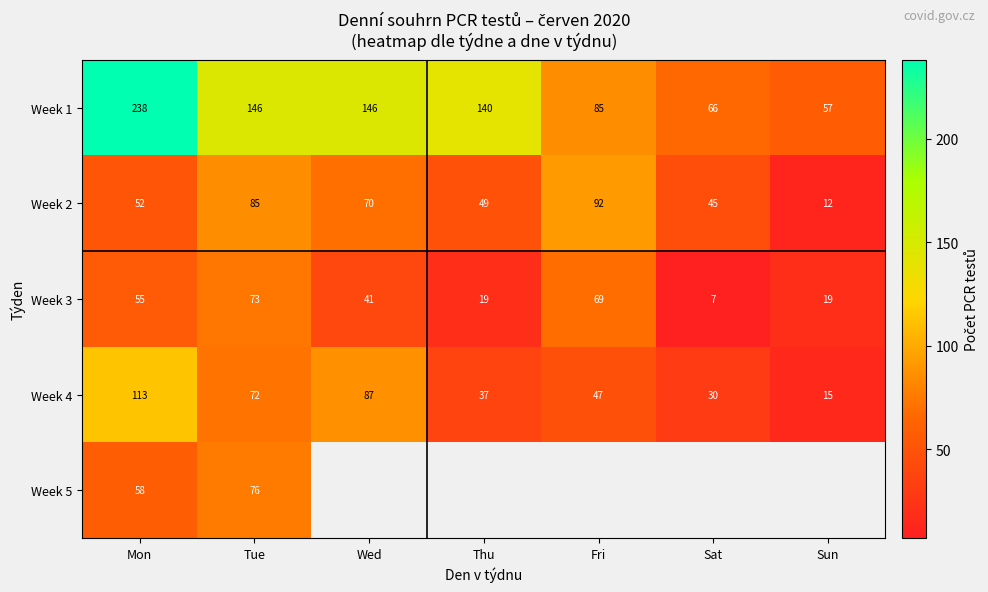

What is the maximum value shown in the chart?

238.0